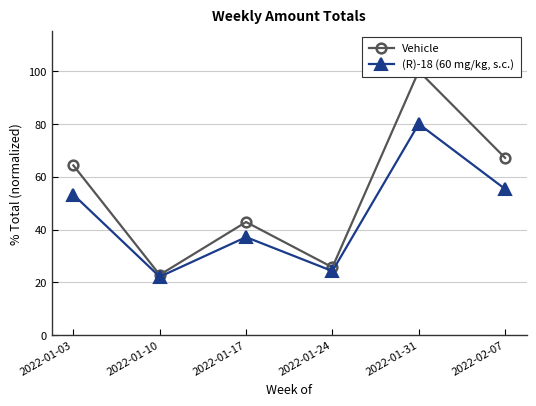

At which label is Vehicle closest to 61?

2022-01-03